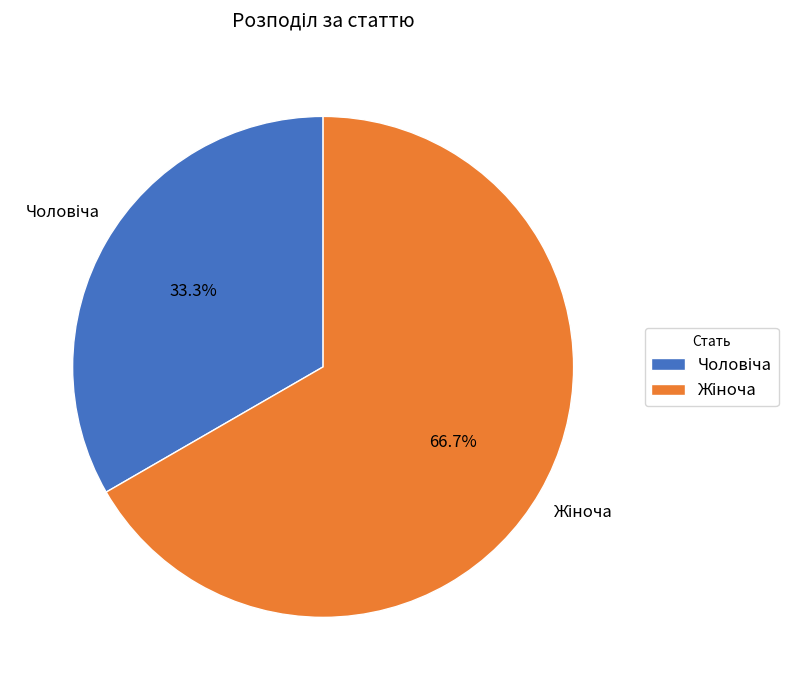

Count the number of slices in the pie.

2